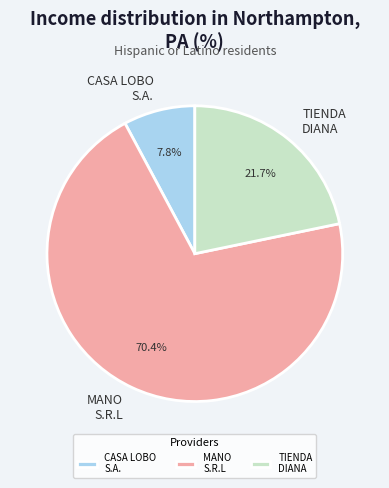

To the nearest percent, what is the average slice percentage?

33%